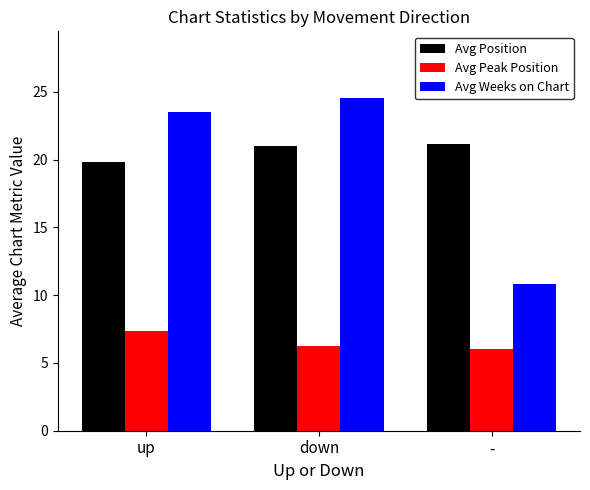

List the labels in order of Avg Peak Position value, largest first.

up, down, -